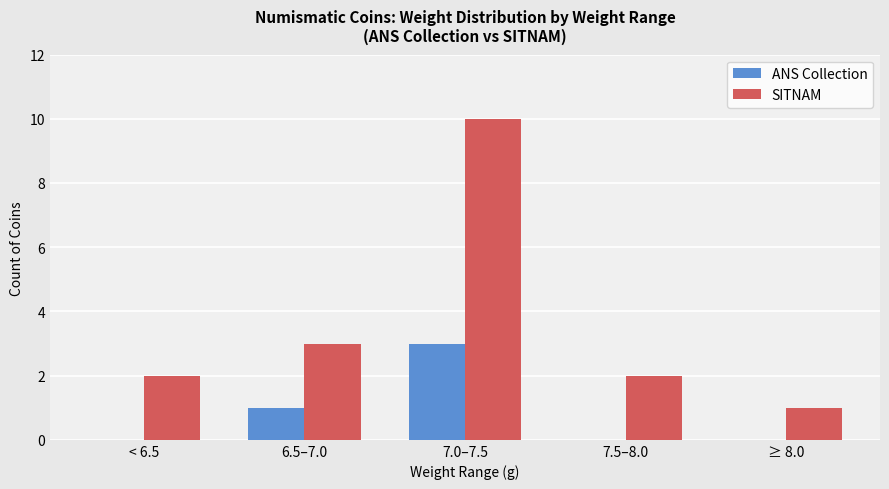

At which category is the sum across all series the highest?

7.0–7.5